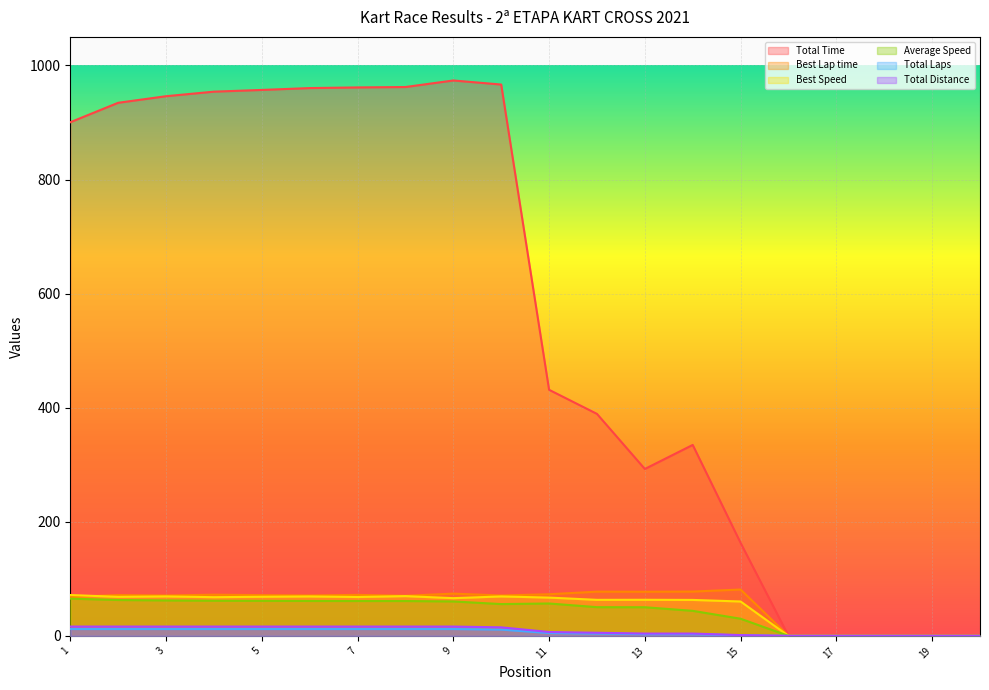

Which series has the widest spread of values?

Total Time